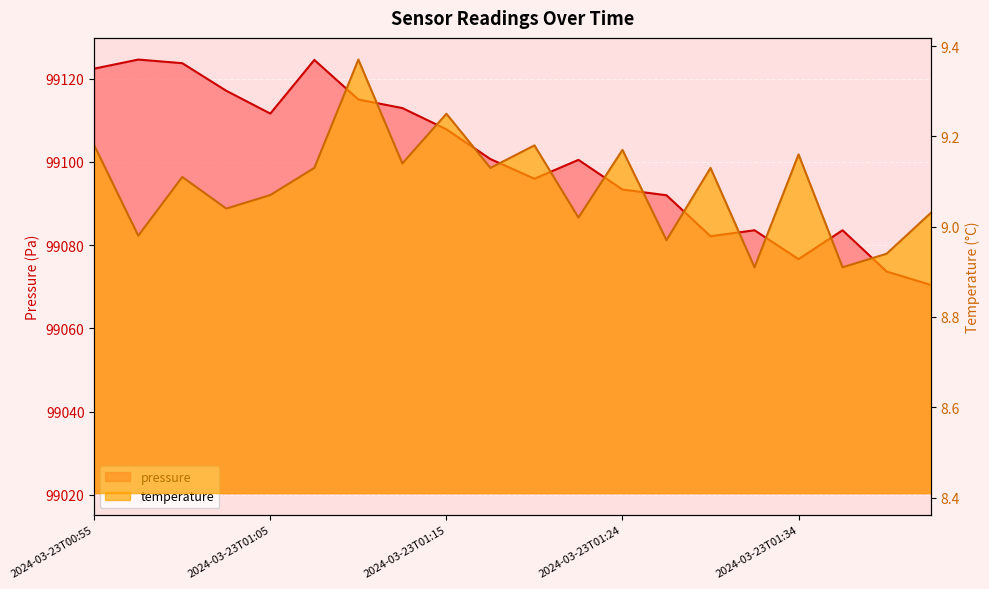

What is the difference between the second highest and second lowest values in the pressure series?

50.8